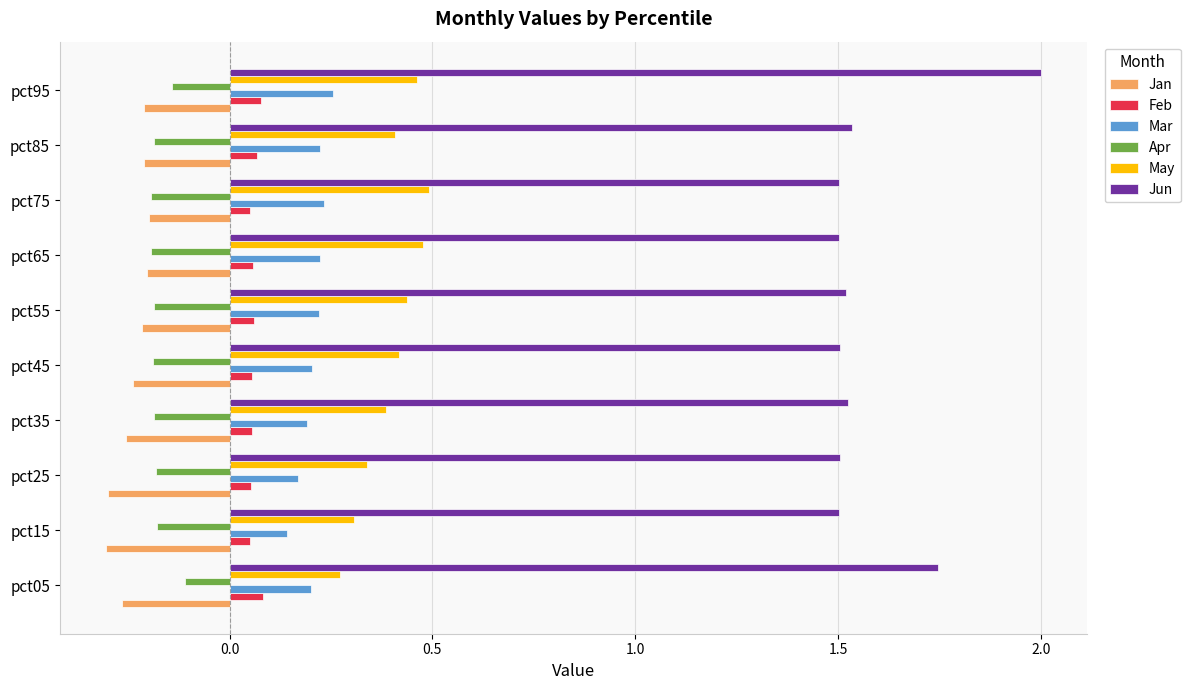

Which series changed the most between pct05 and pct15?

Jun